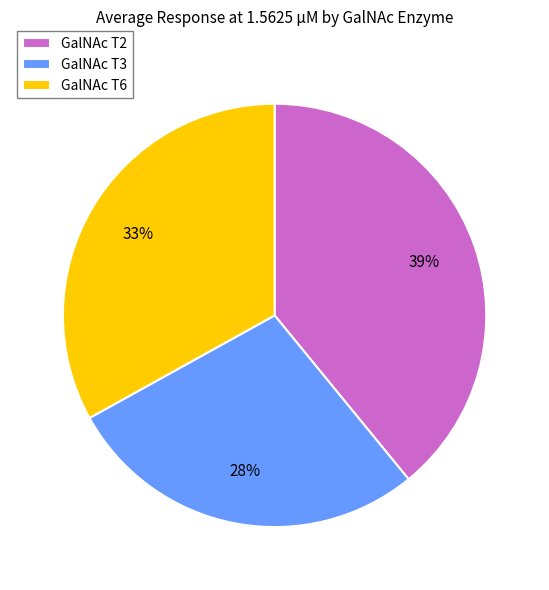

Is it true that GalNAc T6 is 33% of the pie?

True